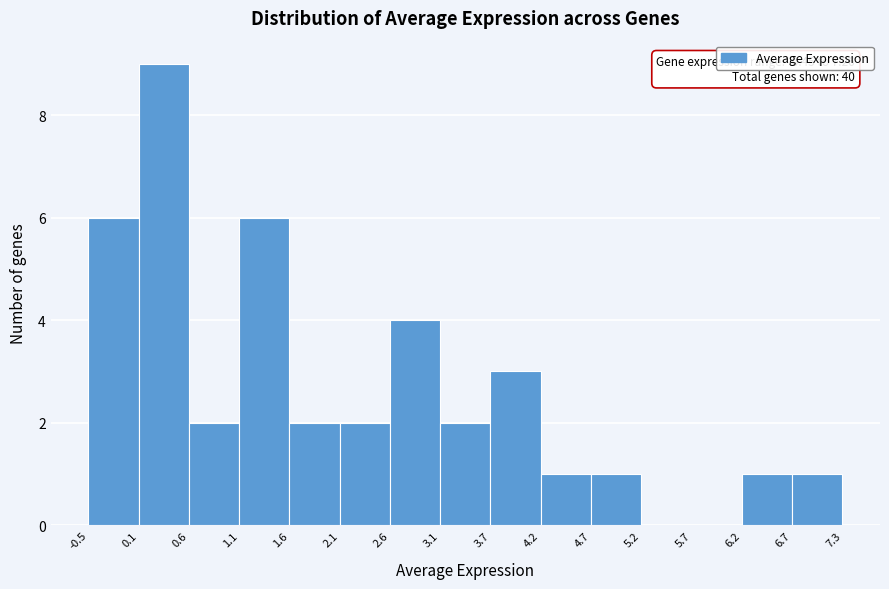

Which range on the x-axis has the tallest bar?

0.1 to 0.6